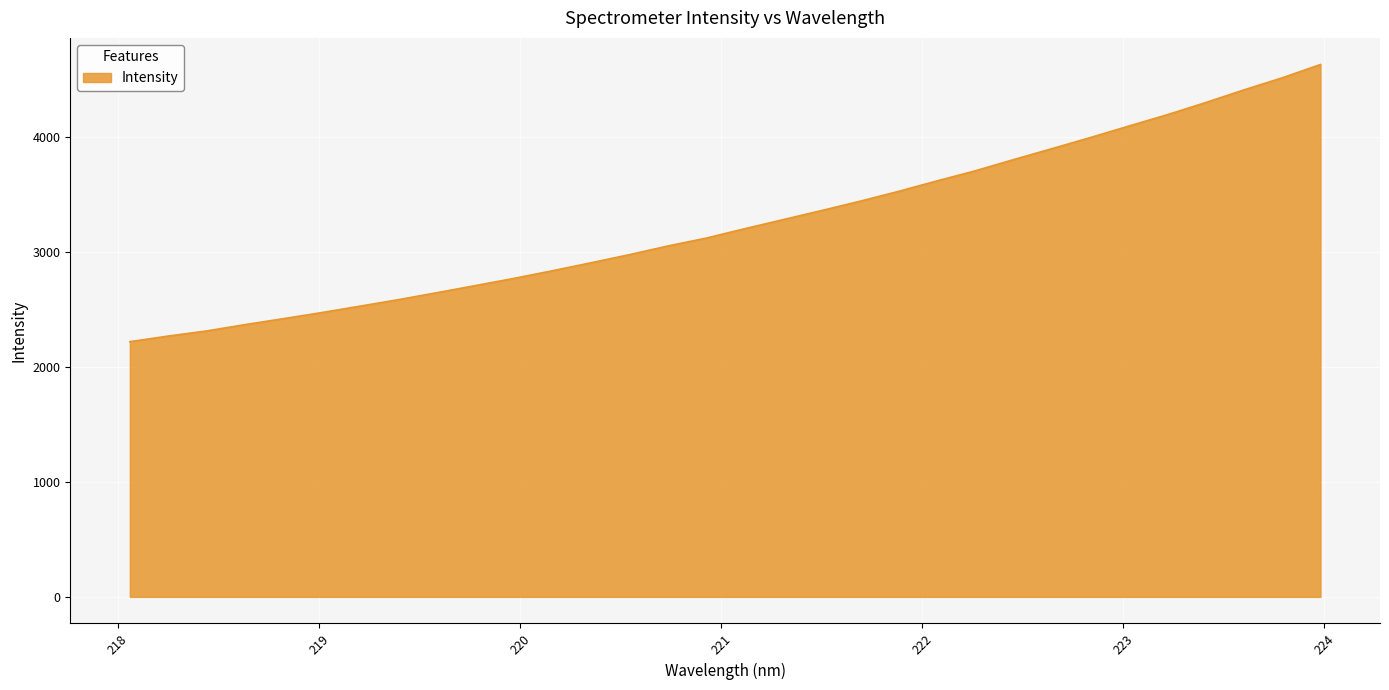

What is the smallest value displayed?

2218.8